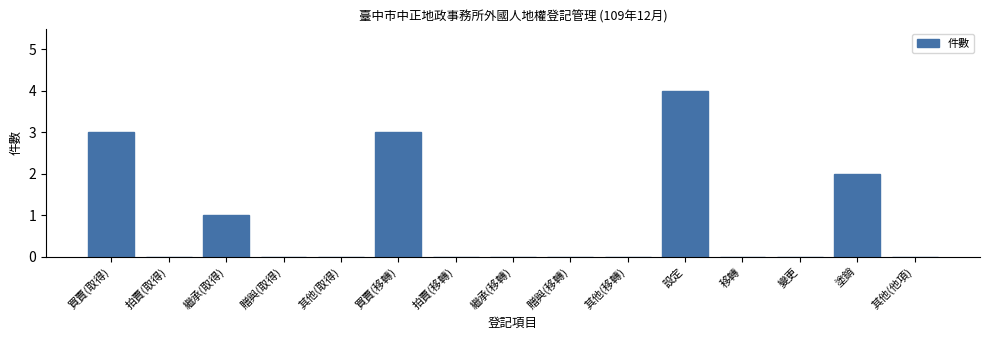

Reading right to left, extract all data points from this chart.

其他(他項)=0	塗銷=2	變更=0	移轉=0	設定=4	其他(移轉)=0	贈與(移轉)=0	繼承(移轉)=0	拍賣(移轉)=0	買賣(移轉)=3	其他(取得)=0	贈與(取得)=0	繼承(取得)=1	拍賣(取得)=0	買賣(取得)=3